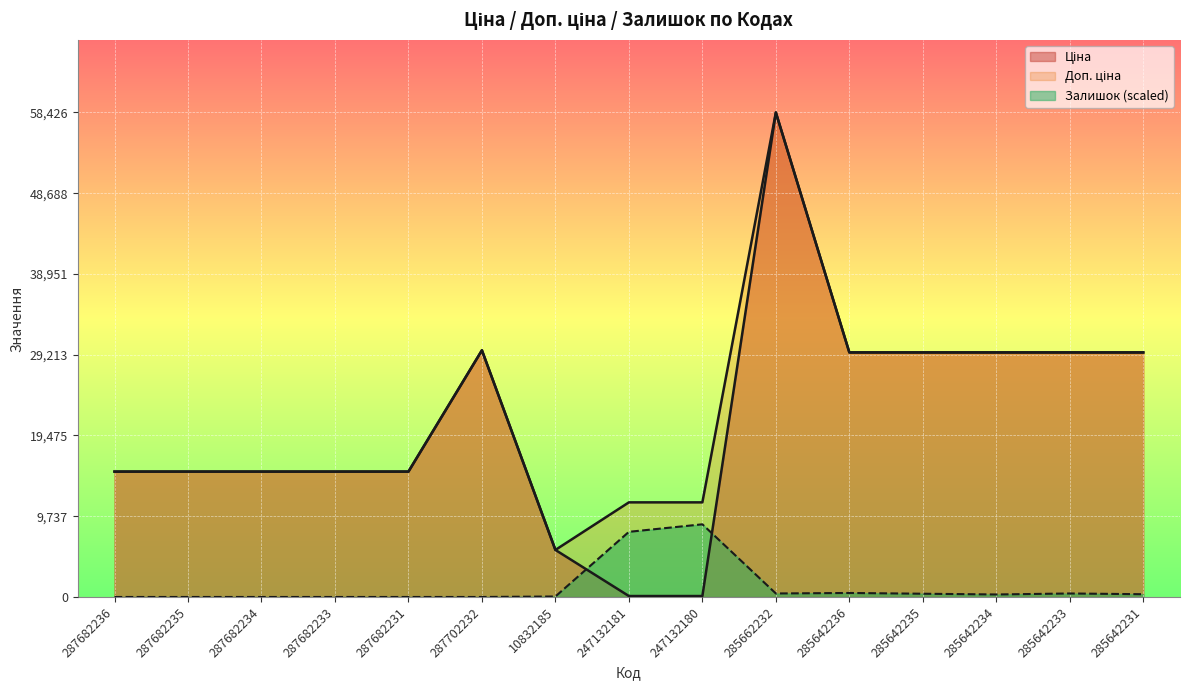

How many lines are shown in the chart?

3